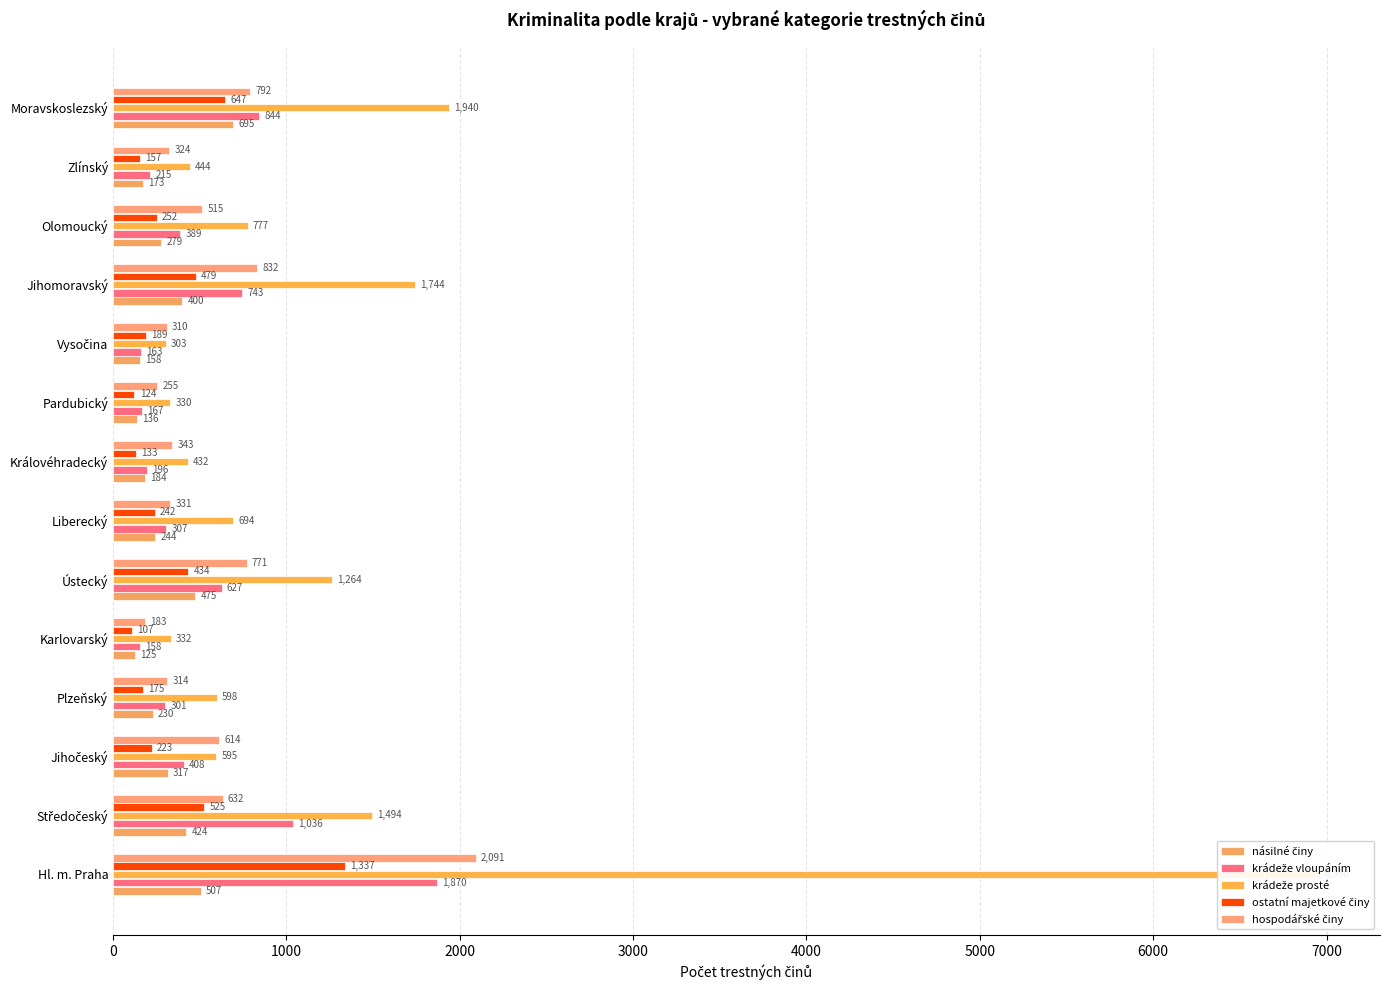

How many categories are shown in the chart?

14